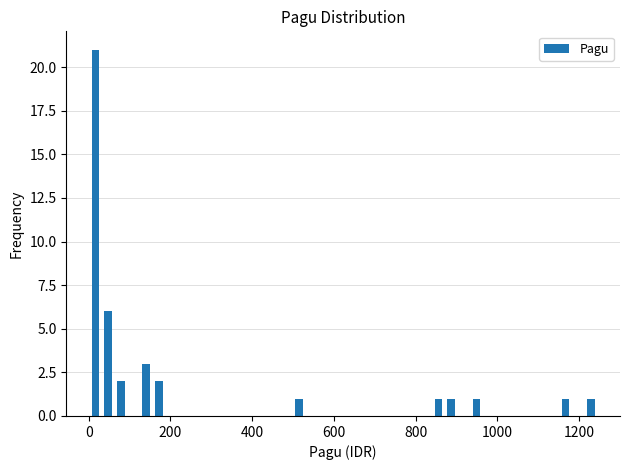

Around what value on the x-axis is the tallest bar? Give the approximate position of its centre, as read against the axis.

20